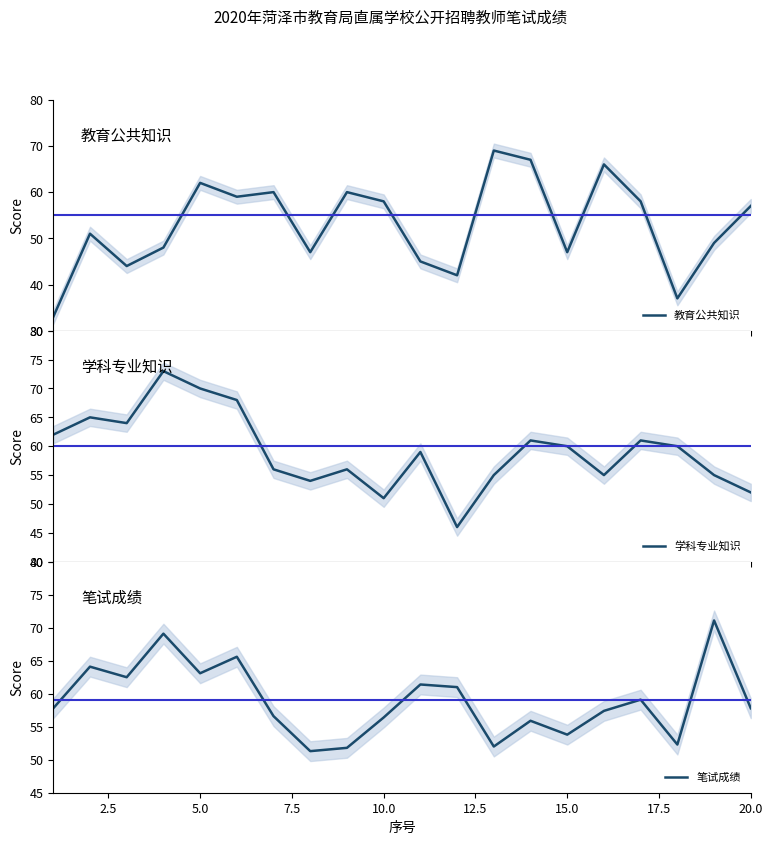

True or false: 笔试成绩 has a value of 21.7 at 20.0.

False